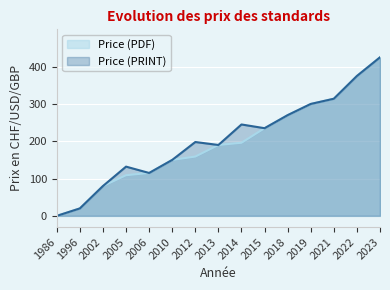

The value of Price (PRINT) at 2014 is 355. True or false?

False